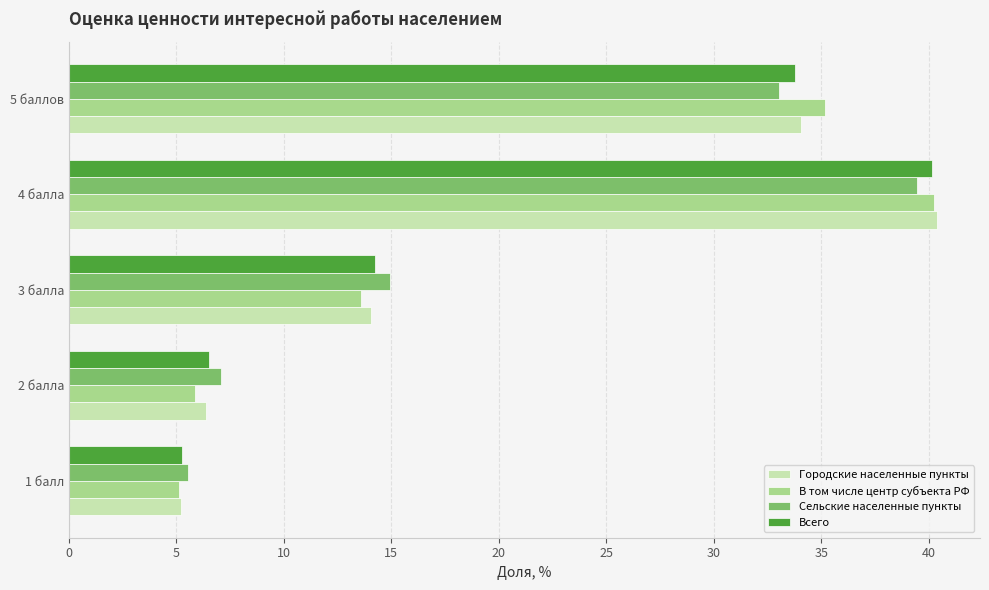

What is the spread (max minus min) of values at 2 балла?

1.2